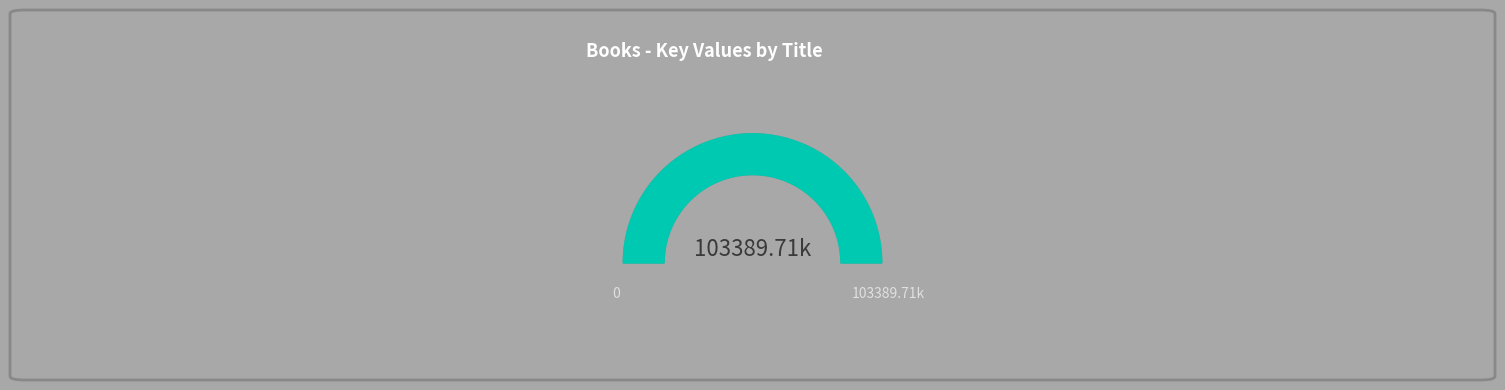

Is there a majority slice in this chart?

Yes